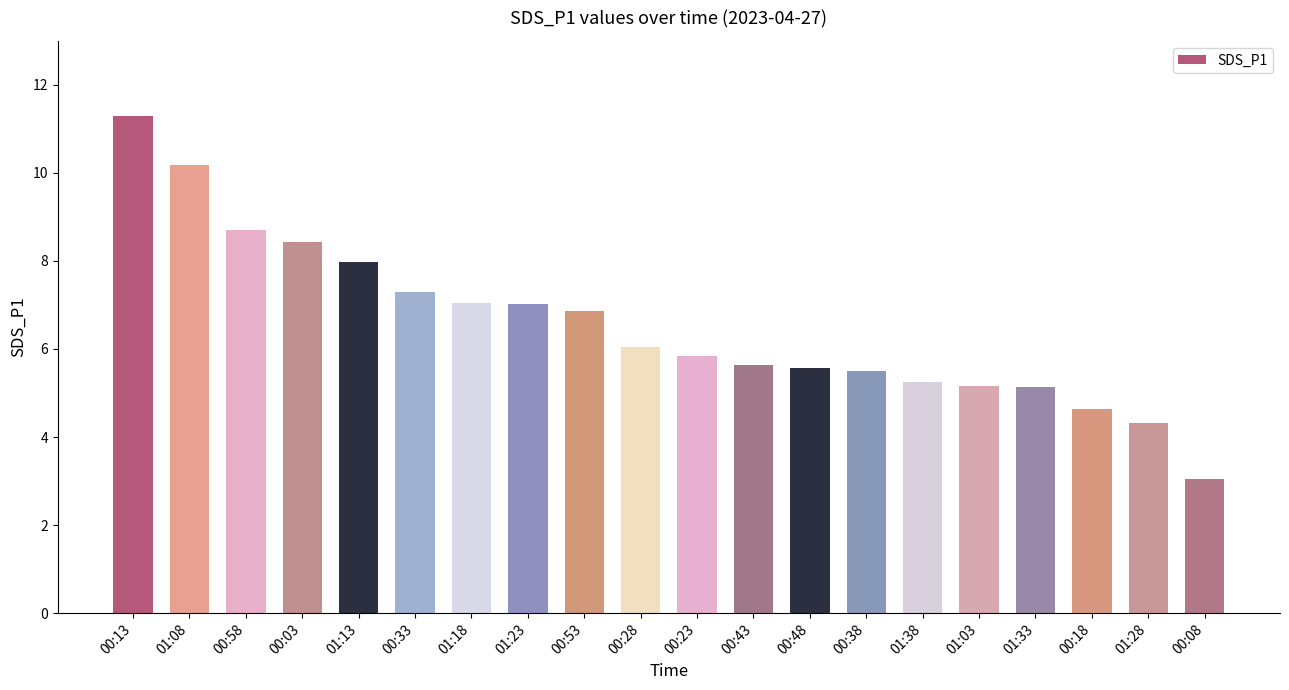

The value at 00:18 is 1.5. True or false?

False